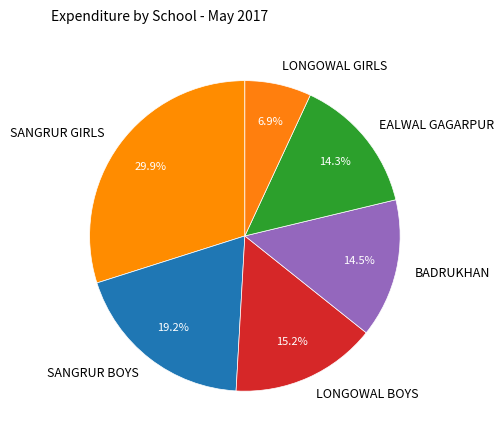

Which has a higher value, LONGOWAL BOYS or LONGOWAL GIRLS?

LONGOWAL BOYS